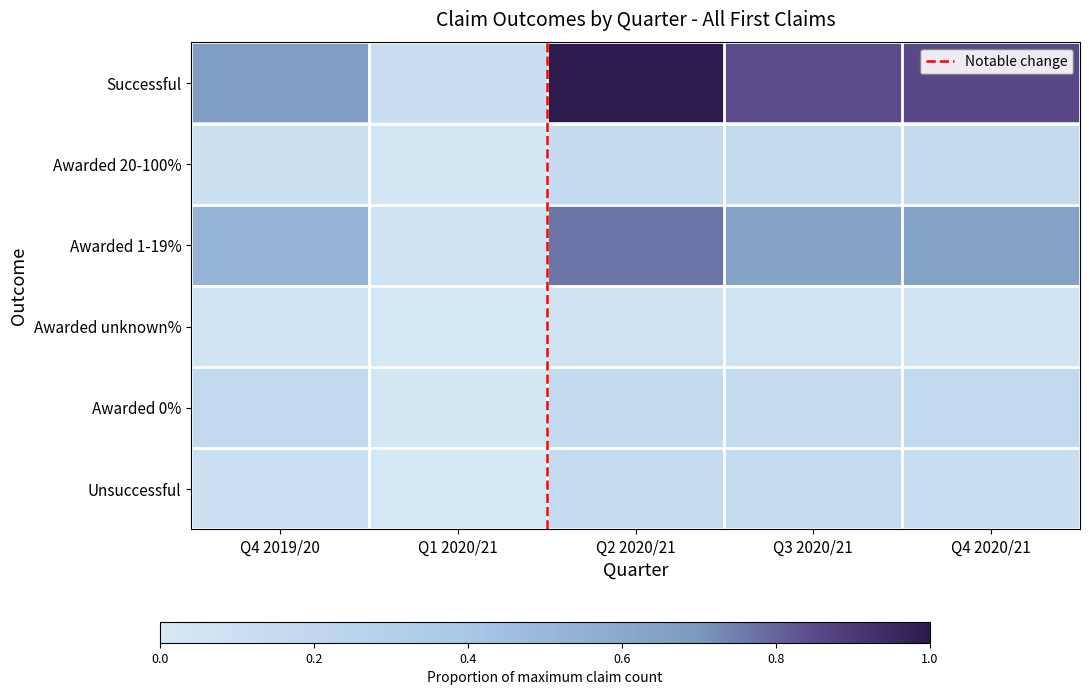

Rank the categories by Awarded unknown% value from lowest to highest.

Q1 2020/21, Q4 2019/20, Q4 2020/21, Q3 2020/21, Q2 2020/21